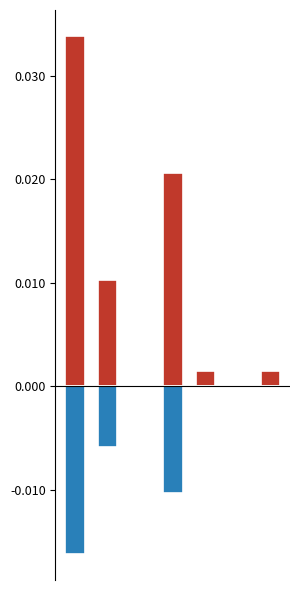

How many data points in Total Erledigungen are above 0?

5